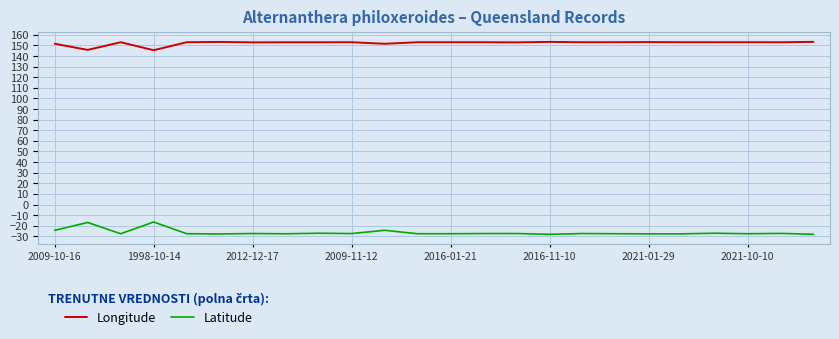

What are all the series names shown in the legend?

Longitude, Latitude